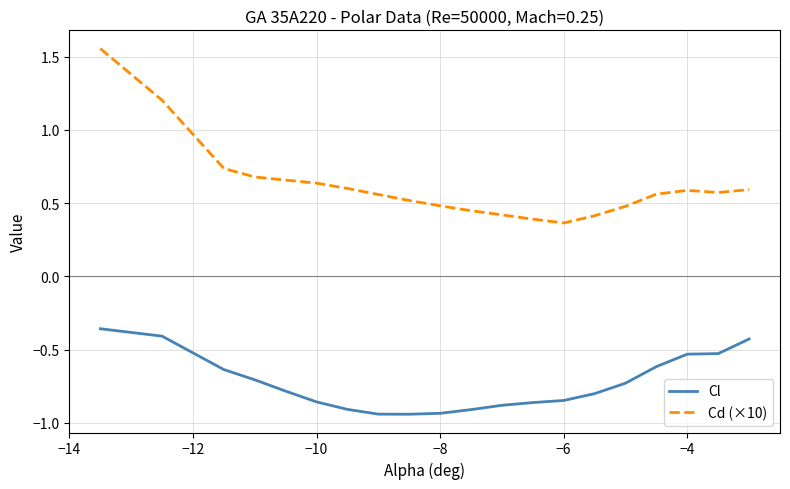

List the series in order of their overall mean, highest first.

Cd (×10), Cl